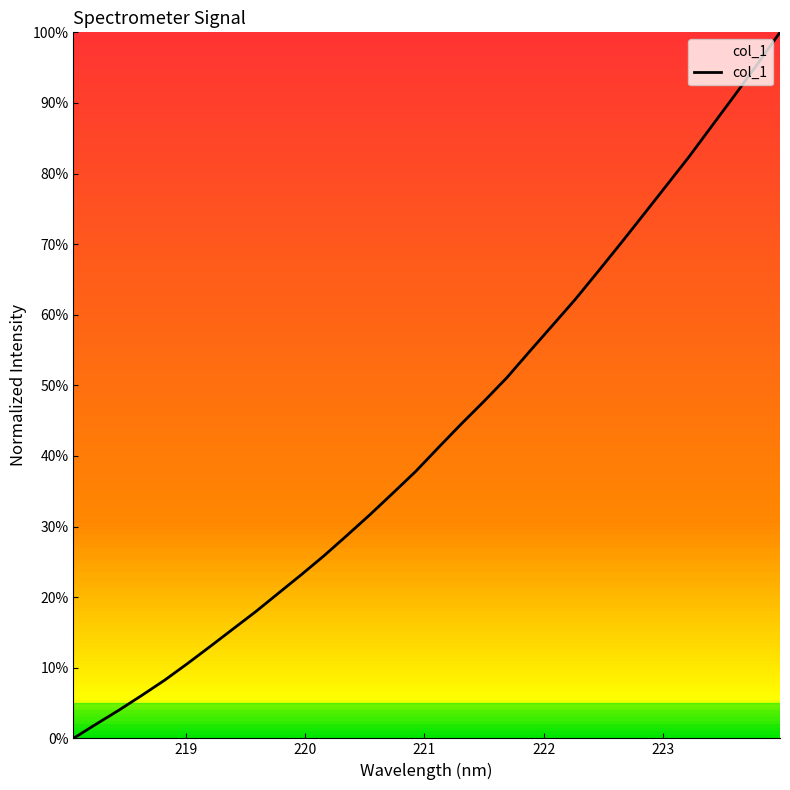

What is the average value?

0.4